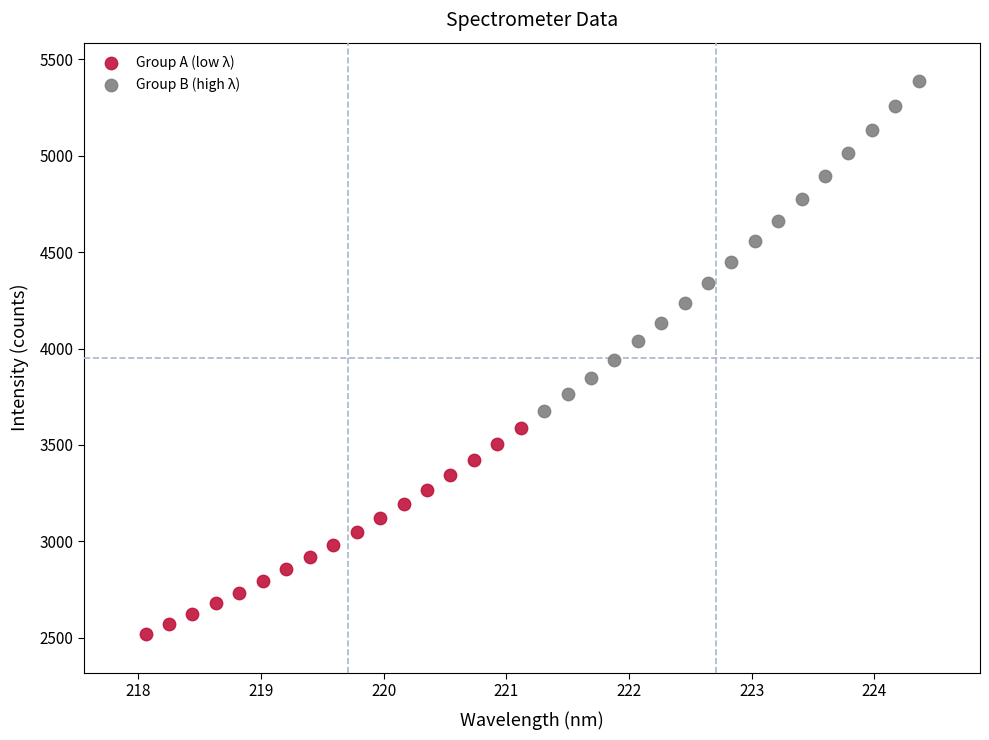

What are all the series names shown in the legend?

Group A (low λ), Group B (high λ)